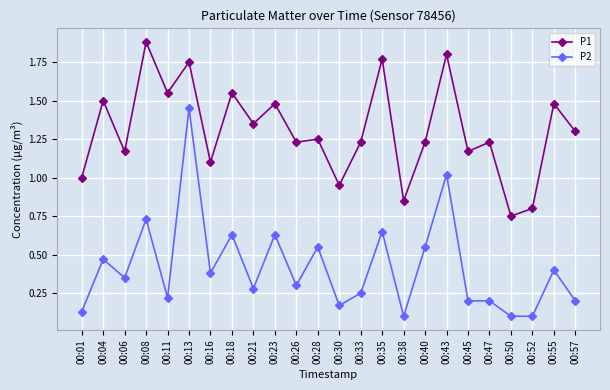

At how many categories does at least one series exceed 0?

24